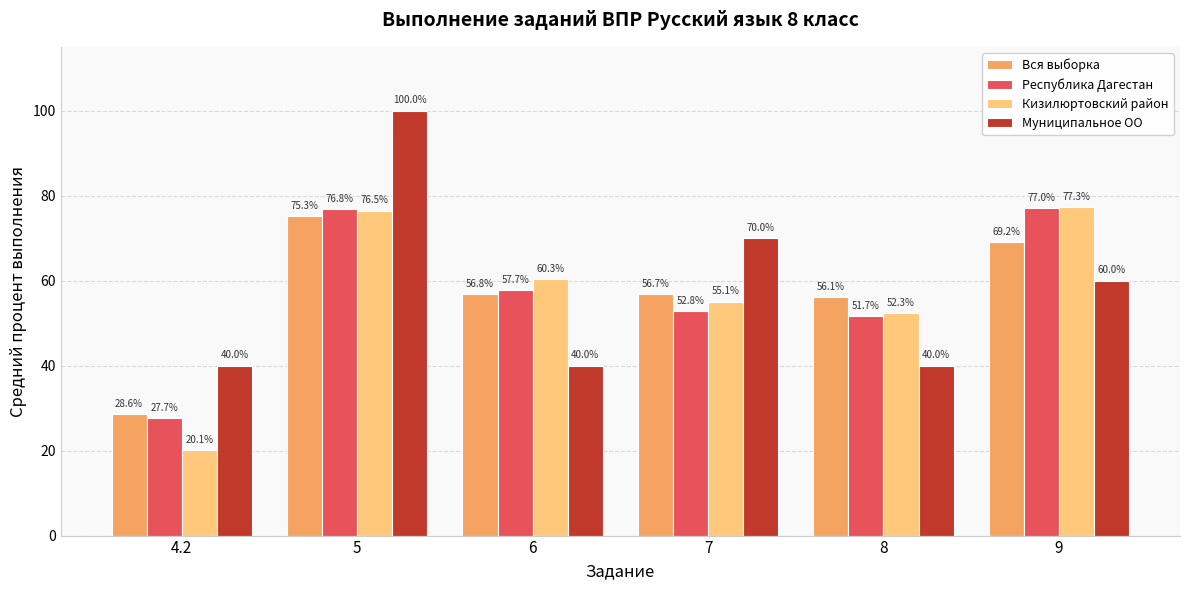

Reading left to right, list all the values displayed in this chart.

Вся выборка: 28.6	75.3	56.8	56.7	56.1	69.2
Республика Дагестан: 27.7	76.8	57.7	52.8	51.7	77.0
Кизилюртовский район: 20.1	76.5	60.3	55.1	52.3	77.3
Муниципальное ОО: 40.0	100.0	40.0	70.0	40.0	60.0